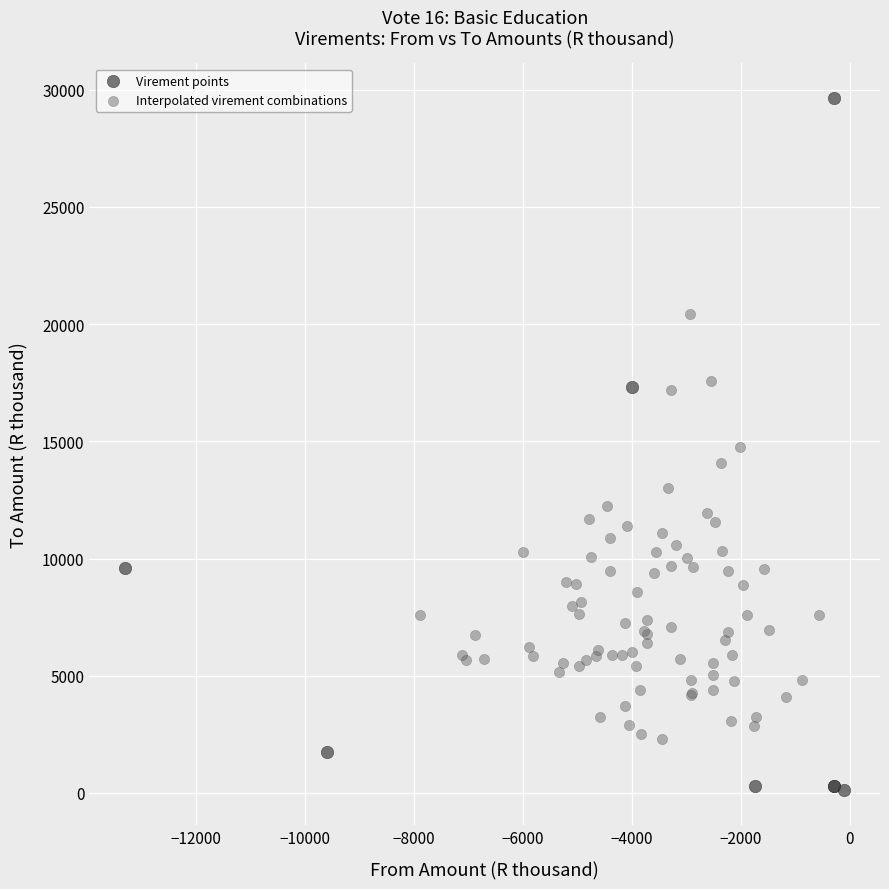

Which series has the widest spread of Y values?

Virement points